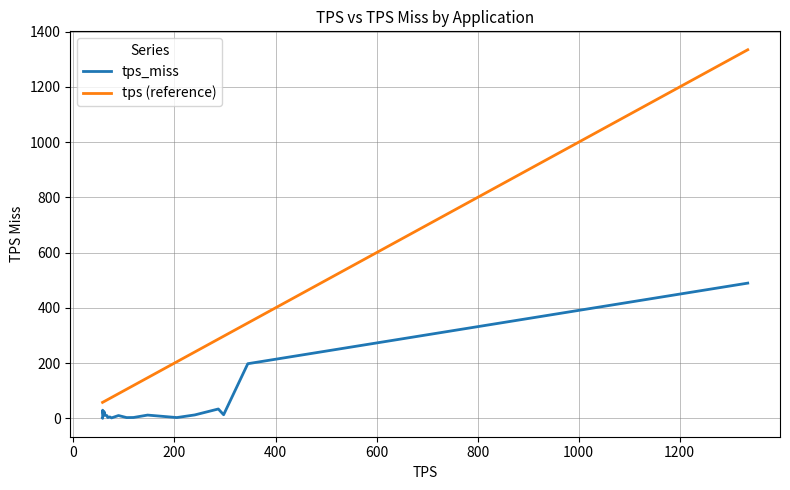

Rank the series by their maximum value, from highest to lowest.

tps (reference), tps_miss